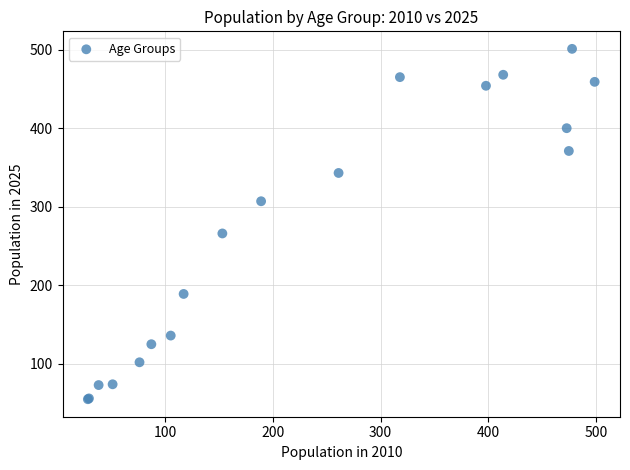

What Y value in the scatter plot is closest to 278?

266